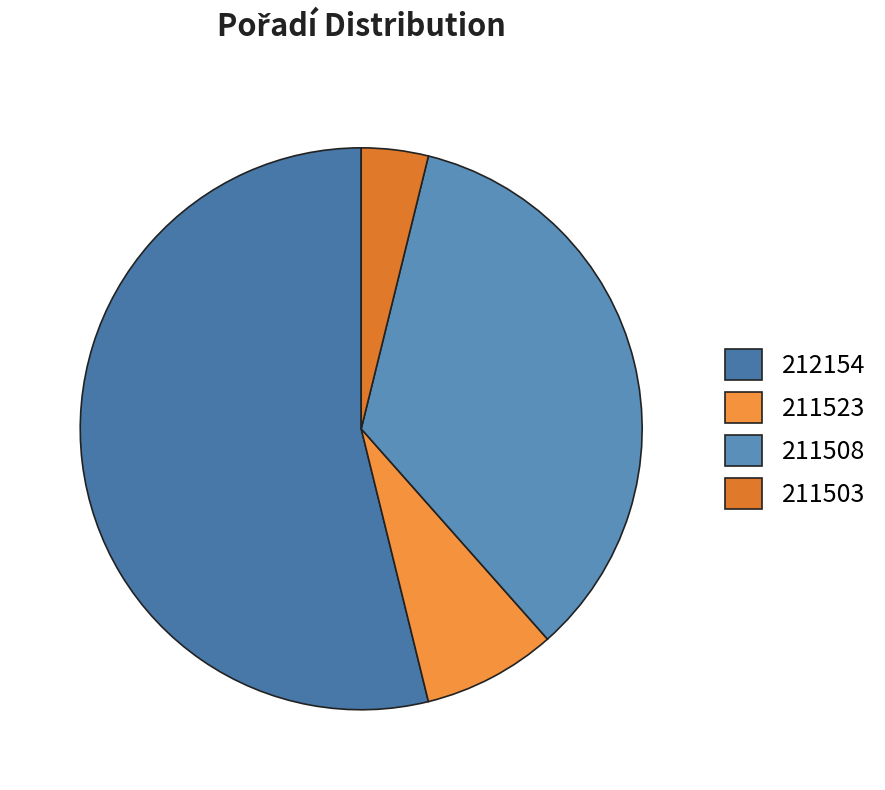

To the nearest percent, what is the average slice percentage?

25%